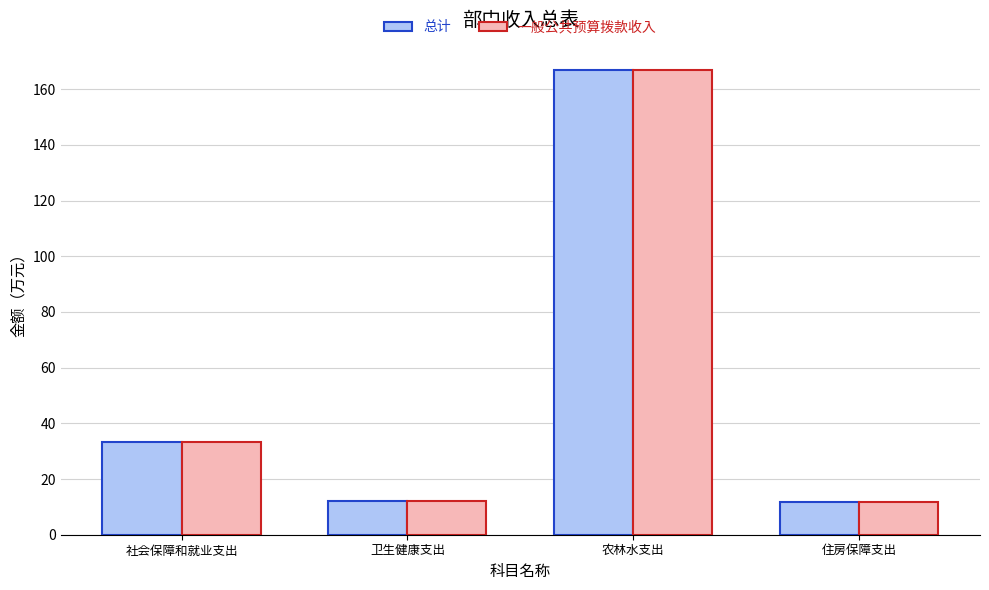

At which label does 一般公共预算拨款收入 reach its peak?

农林水支出